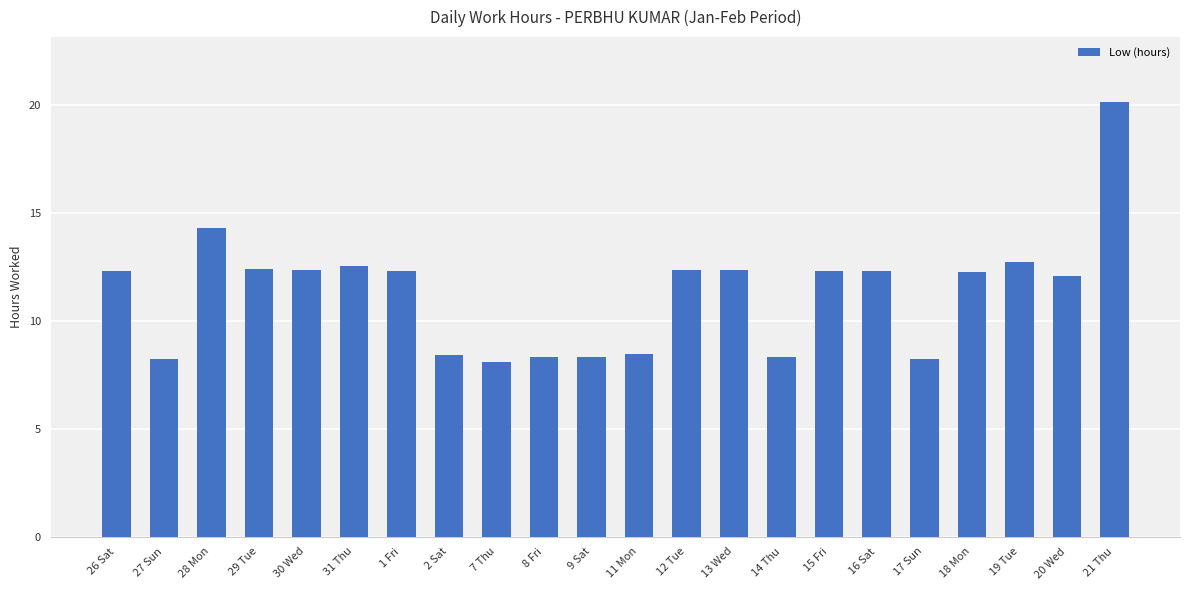

Is it true that the value at 12 Tue is 19.4?

False